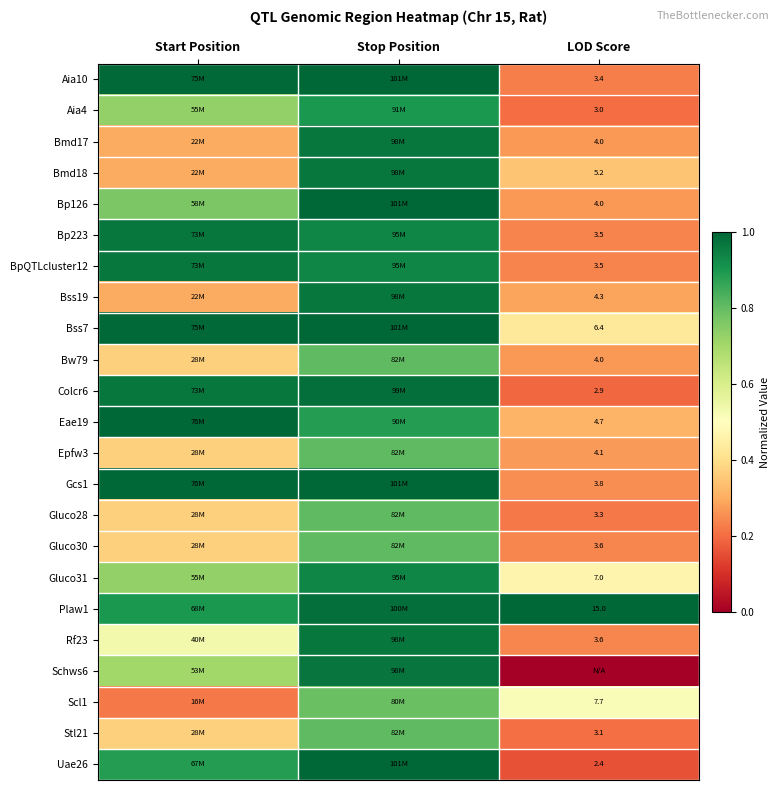

At how many categories does at least one series exceed 0?

3